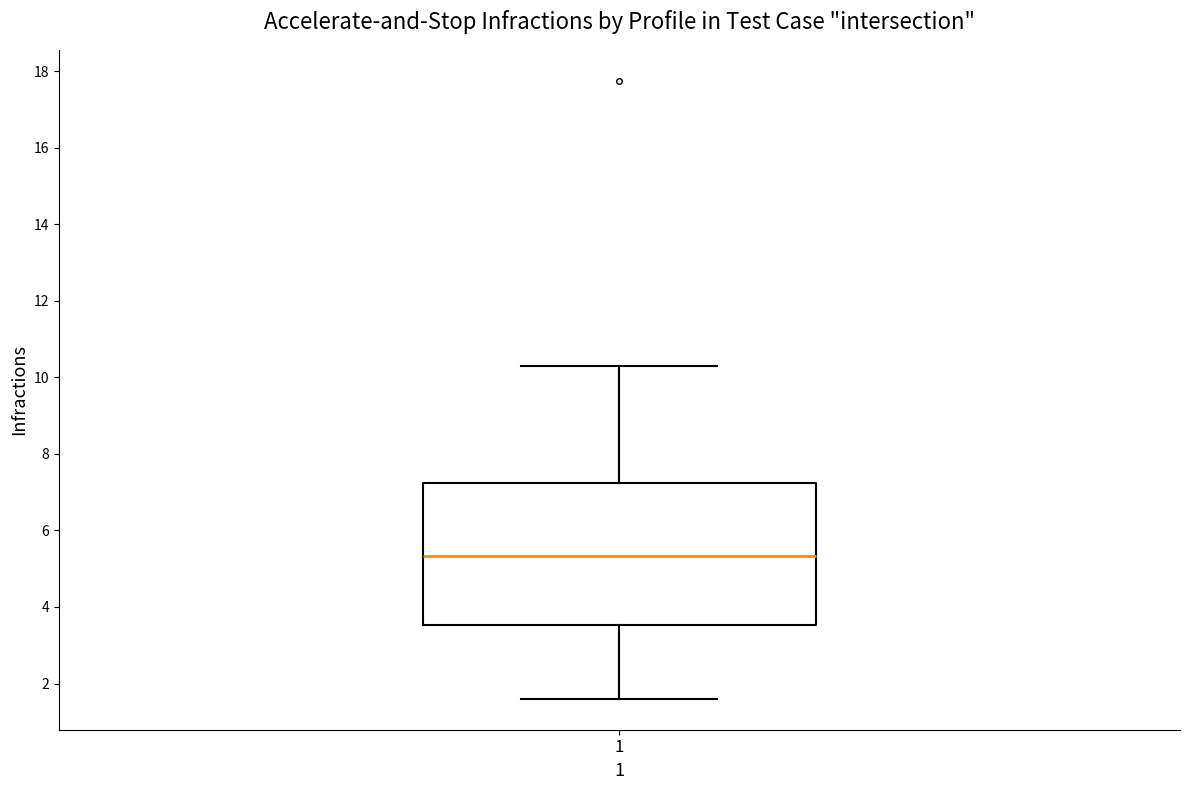

Read this box plot against the y-axis: the position of the median line, the range covered by the box, and the ends of both whiskers. The values are not printed on the chart, so give them approximately, as read against the axis.

median 5.4, box 3.6 to 7.2, whiskers 1.6 to 10.4